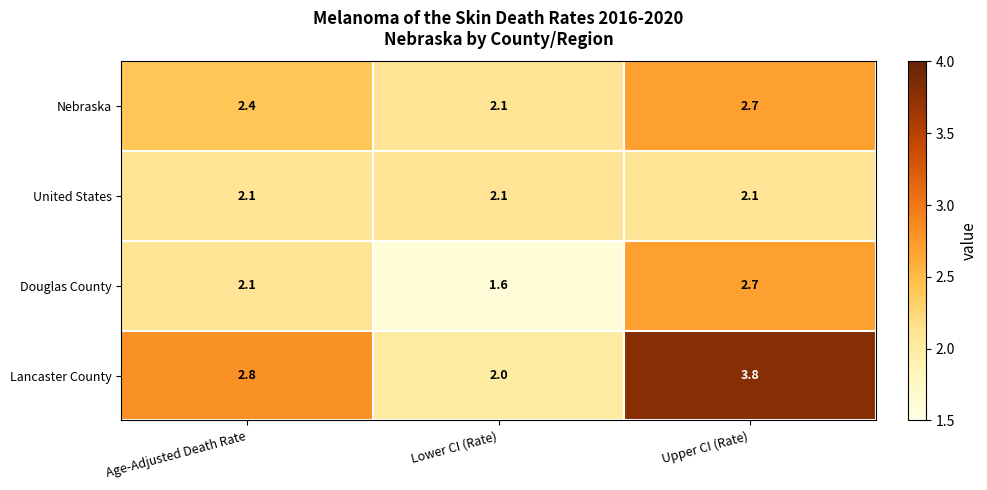

Which series has the largest range (max minus min)?

Lancaster County